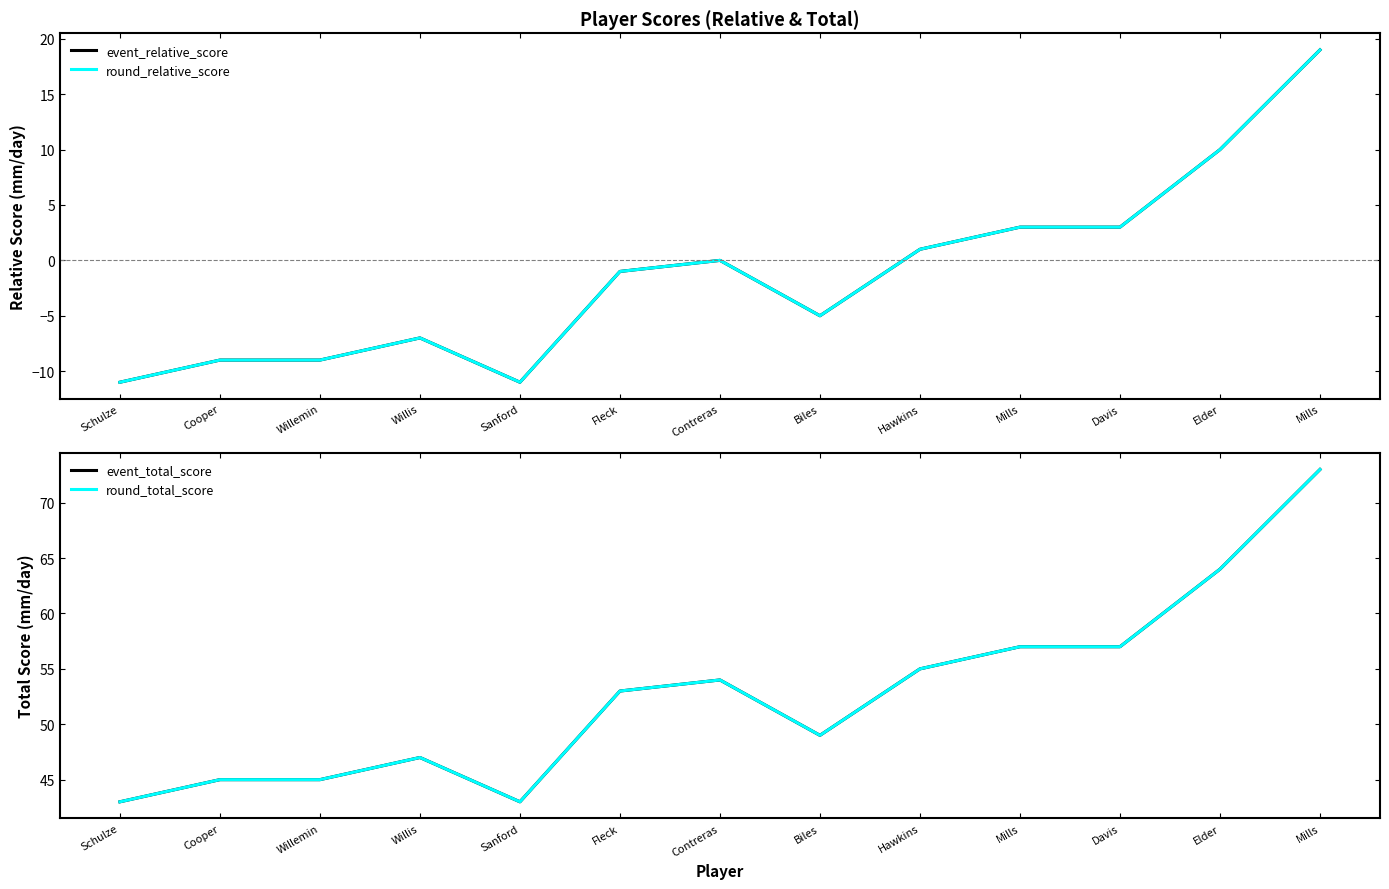

List the labels in order of event_total_score value, largest first.

Mills, Elder, Mills, Davis, Hawkins, Contreras, Fleck, Biles, Willis, Cooper, Willemin, Schulze, Sanford